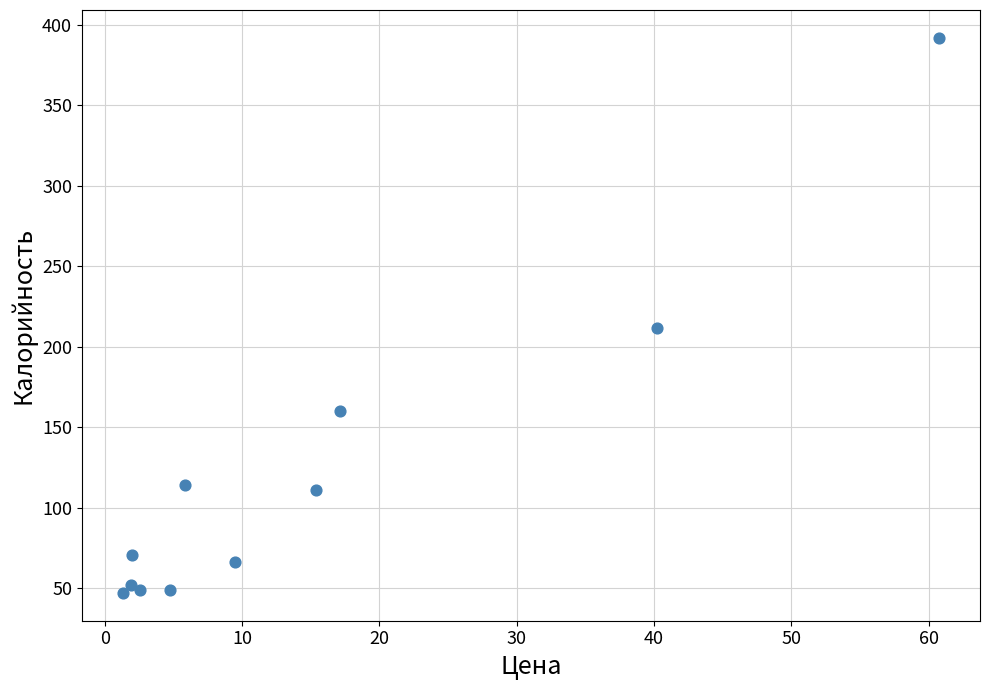

What is the average X value?

14.7